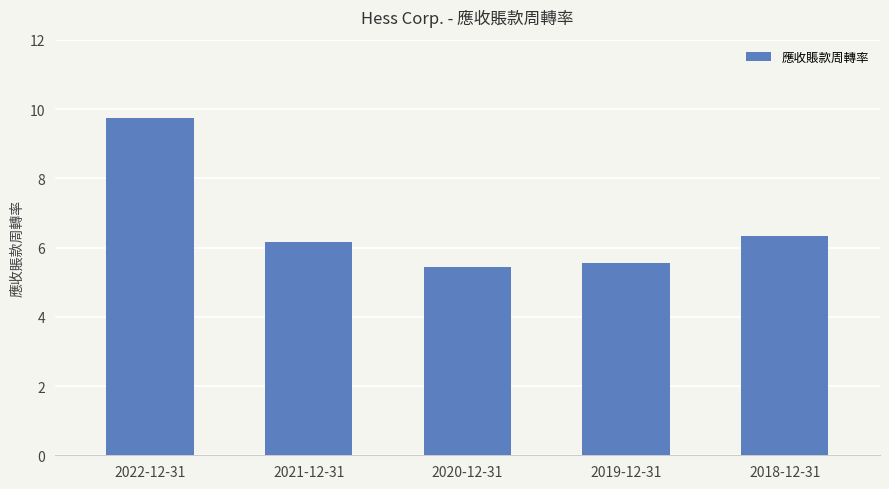

Is it true that the value at 2022-12-31 is 9.8?

True